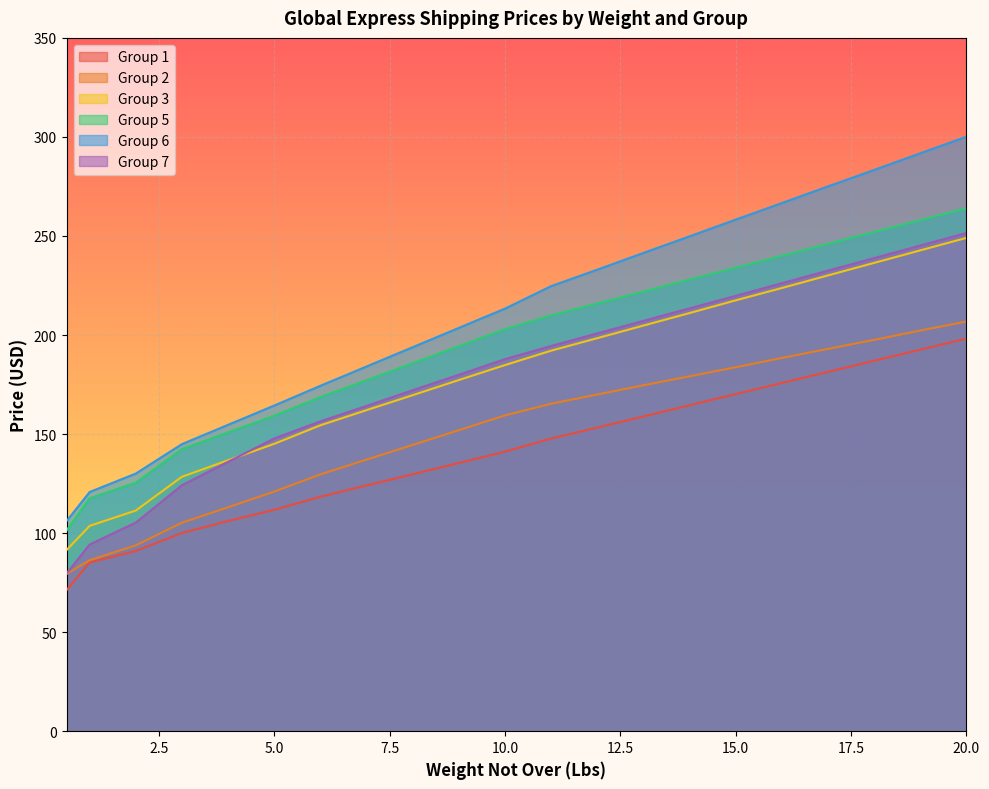

Which category has the lowest value across all series?

0.5